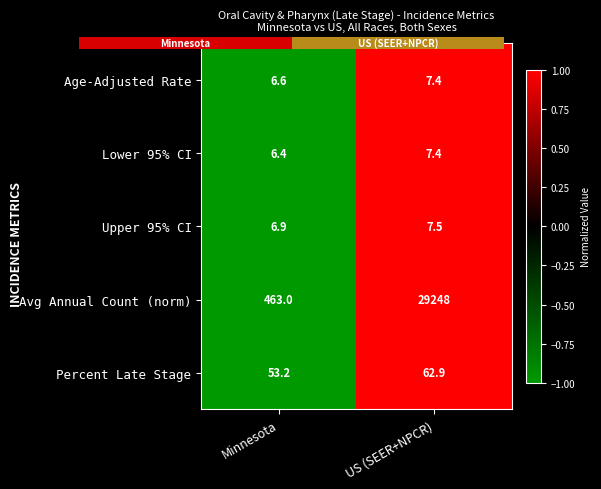

At which category is the sum across all series the highest?

US (SEER+NPCR)